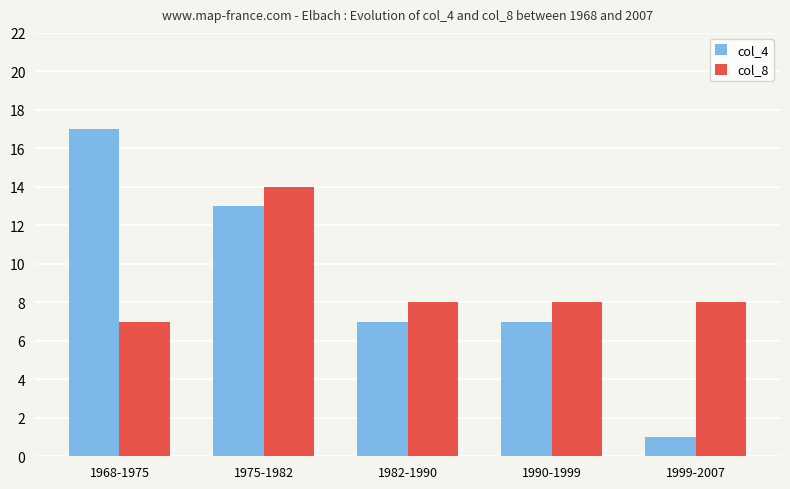

What is the total value across all series at 1982-1990?

15